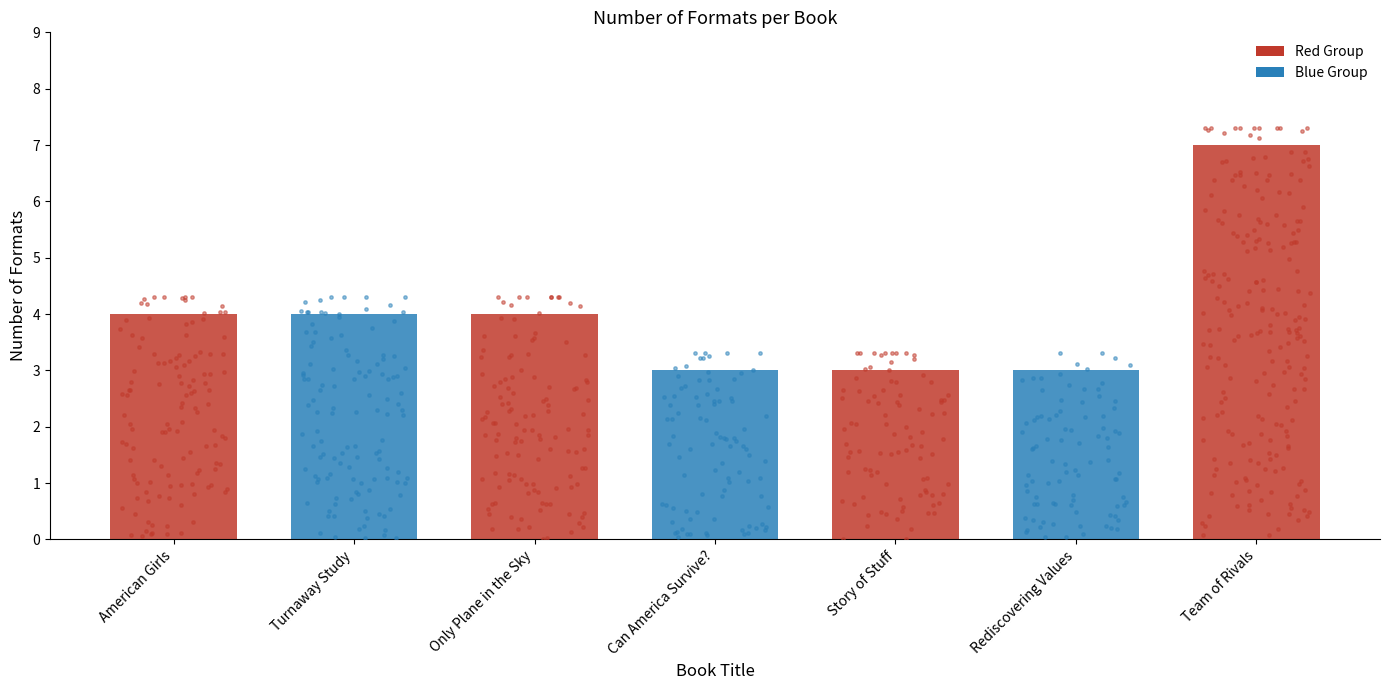

Which has a higher value, American Girls or Can America Survive??

American Girls